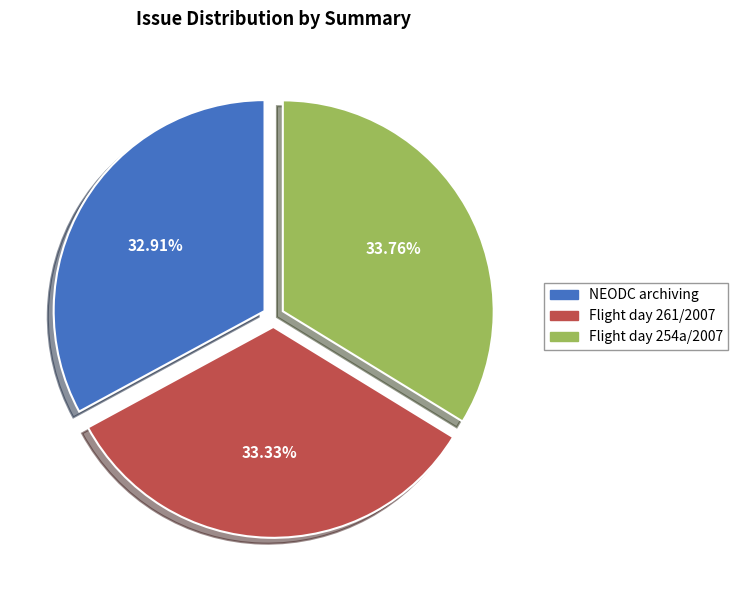

Does Flight day 254a/2007 account for over 50% of the chart?

No